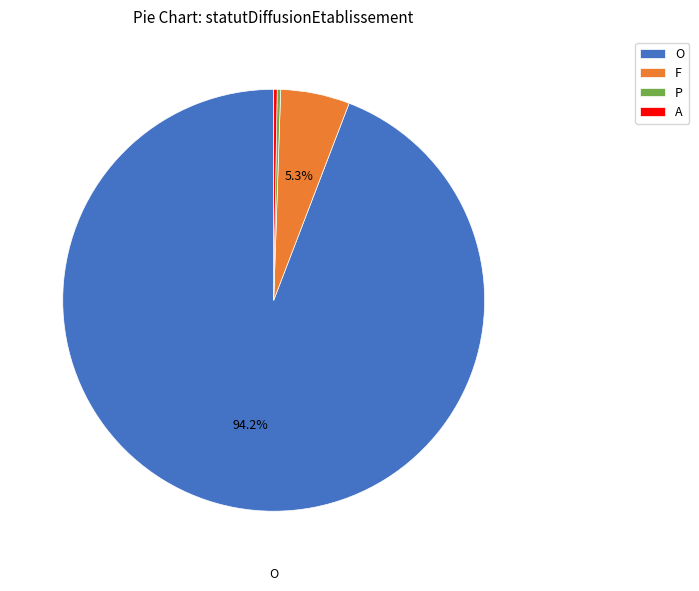

Which slice is the largest?

O